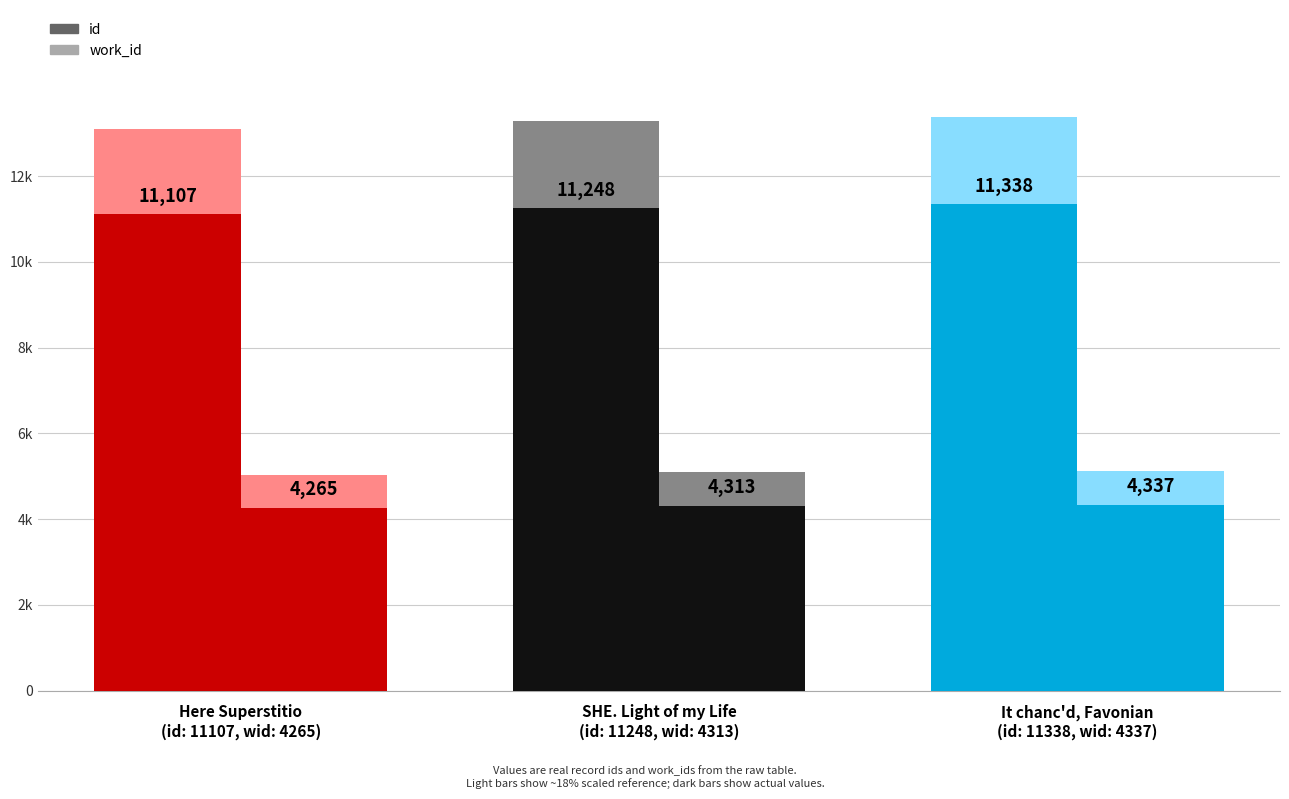

The id series shows 5330 at SHE. Light of my Life
(id: 11248, wid: 4313). True or false?

False